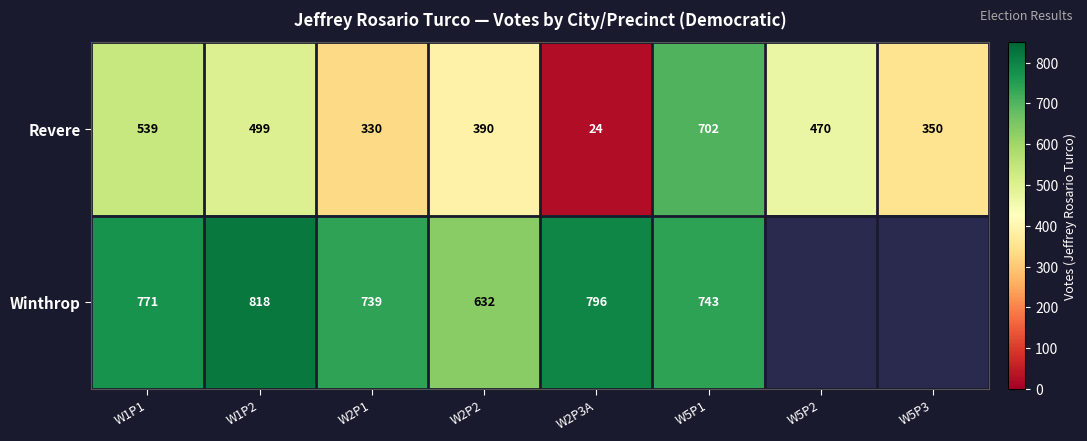

What is the difference between the maximum and minimum values in the Revere series?

678